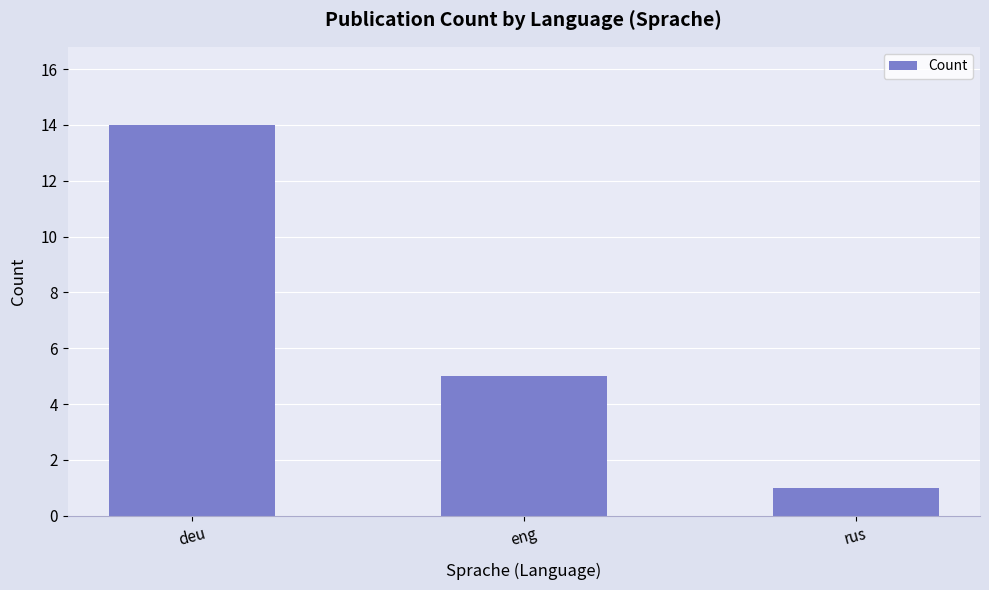

The chart shows a value of 5 at eng. True or false?

True